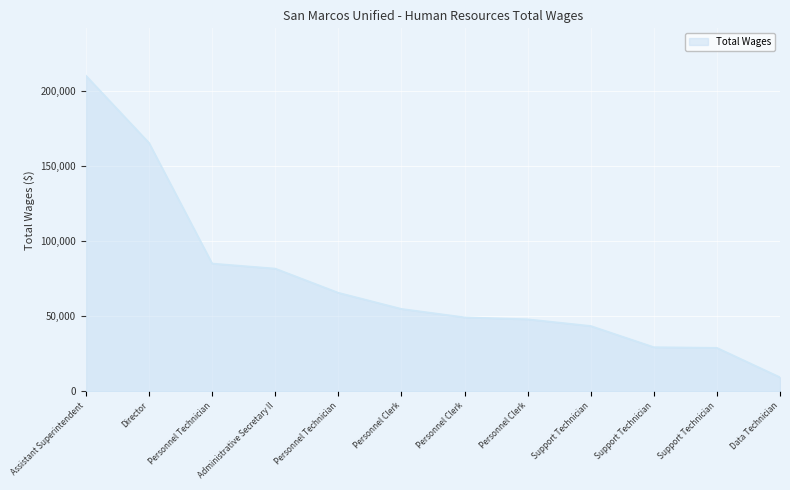

Reading left to right, what are all the values shown in this chart?

209994	165261	85001	81648	65556	54818	49208	47916	43454	29350	28896	9312